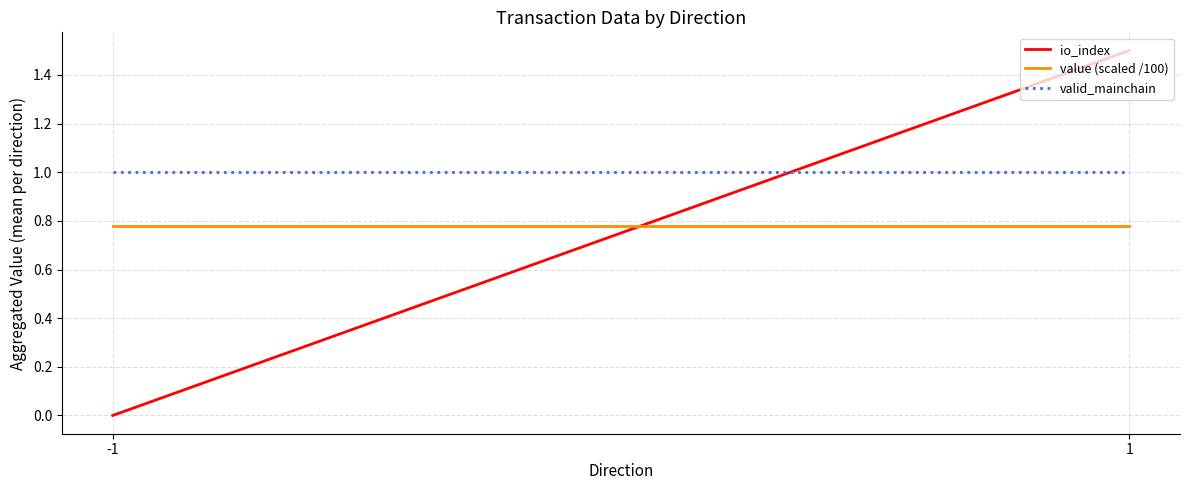

What is the difference between the maximum and minimum values in the io_index series?

1.5